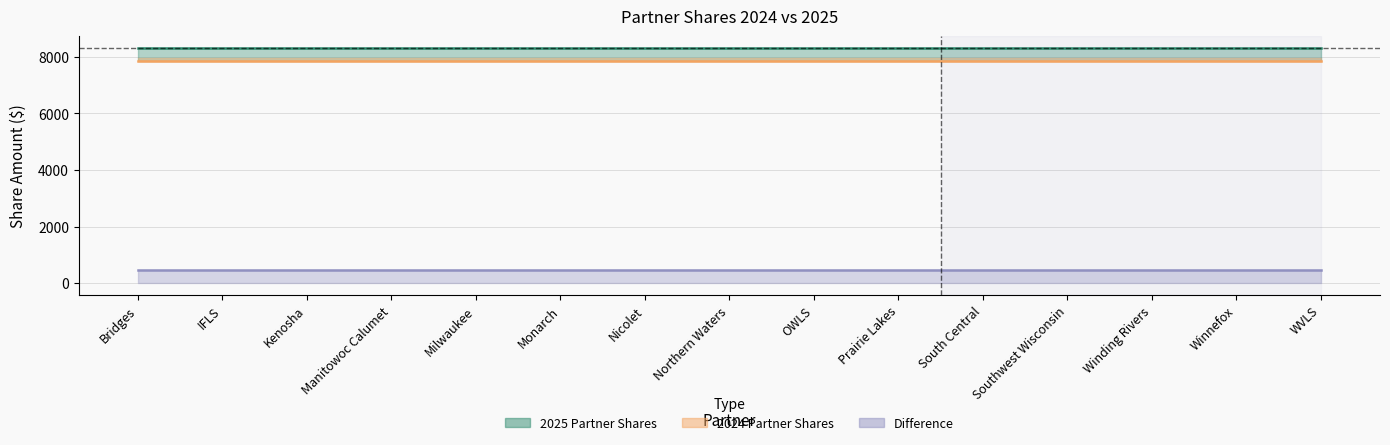

What is the sum of the Difference values at Kenosha and Milwaukee?

928